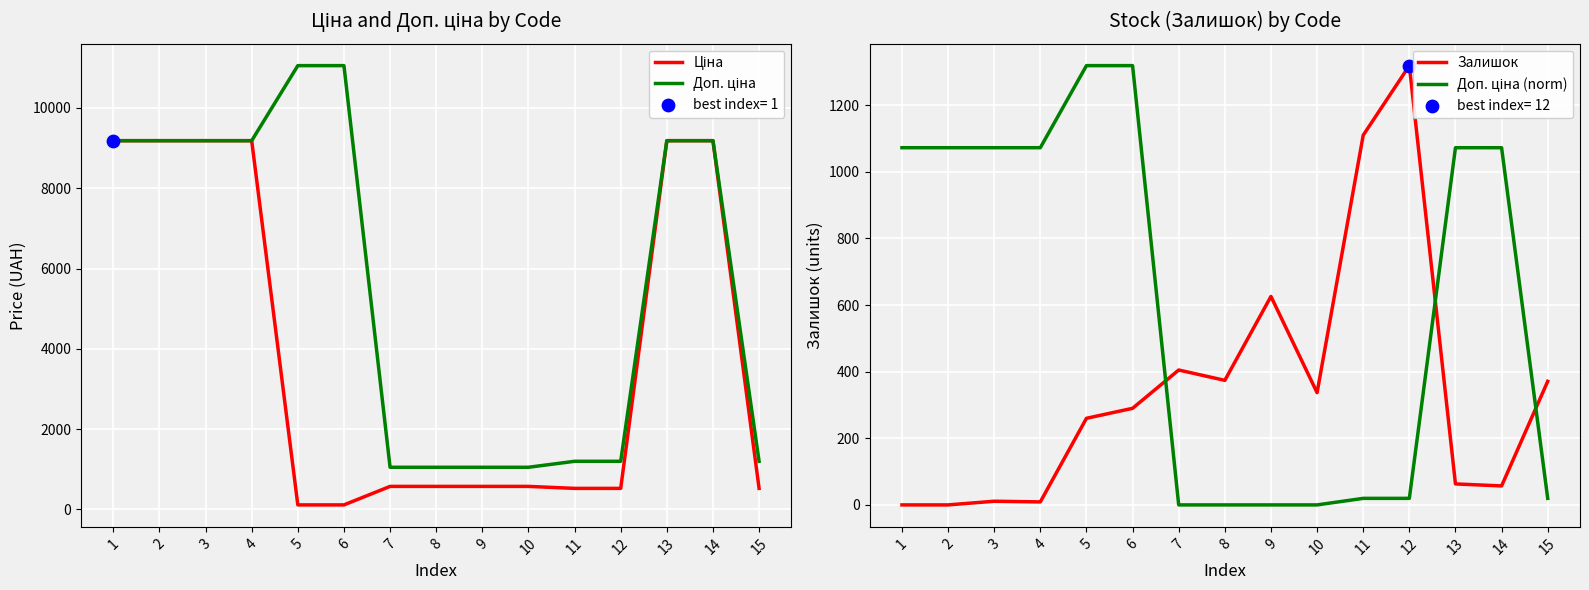

What is the total value across all series at 14?

19499.8